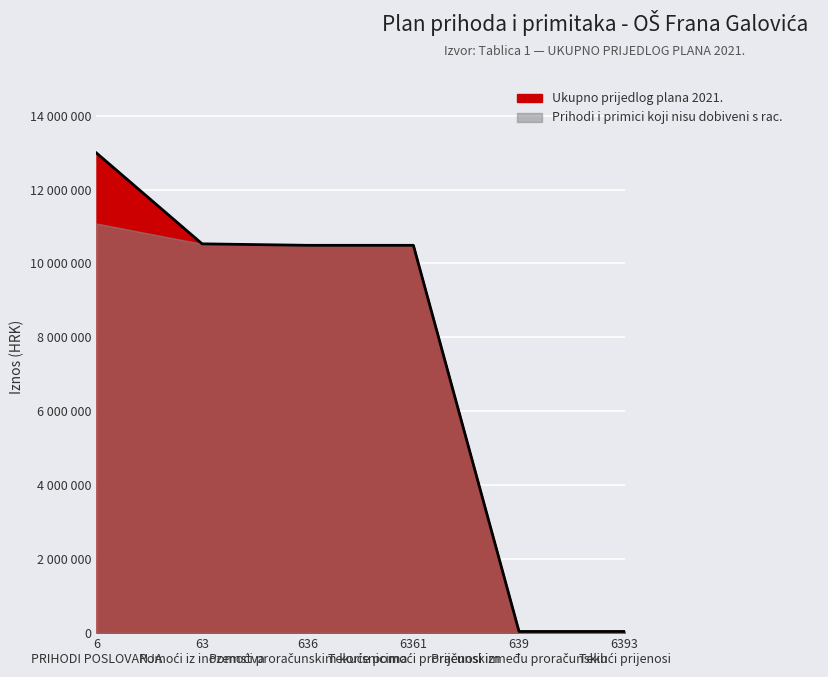

Is it true that the value at 6393
Tekući prijenosi is 40000?

True